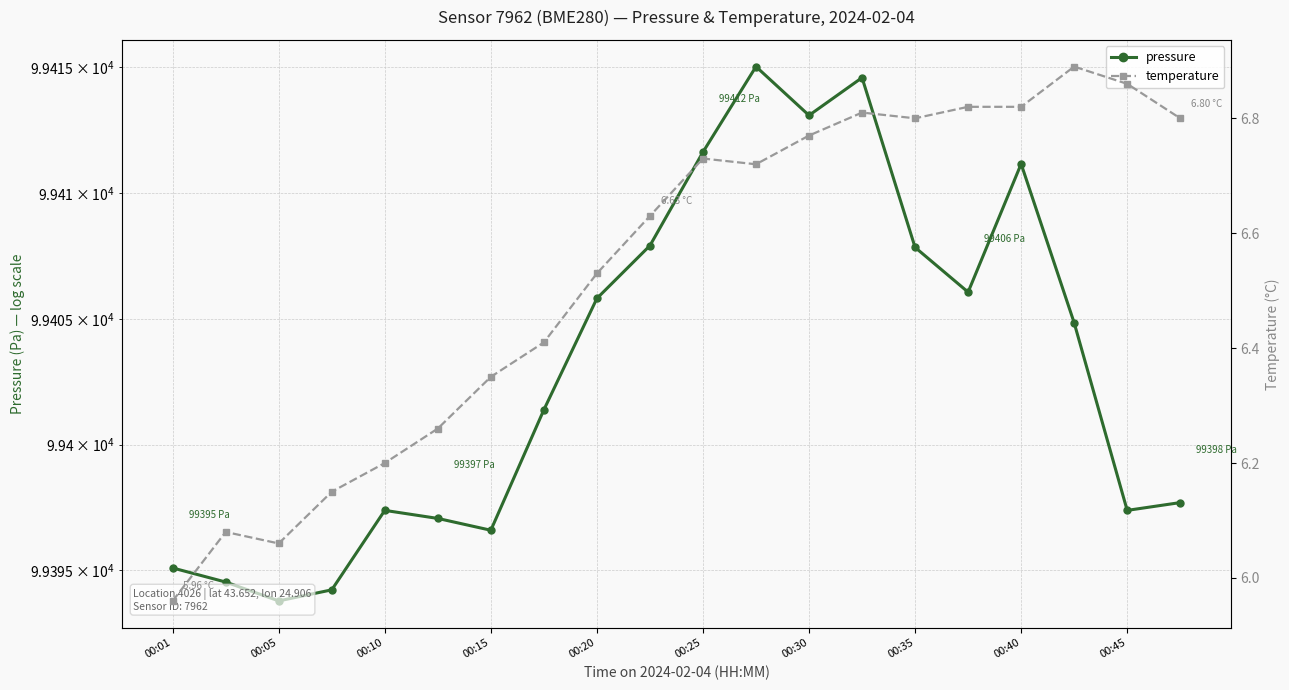

Which series has the largest total across all categories?

pressure